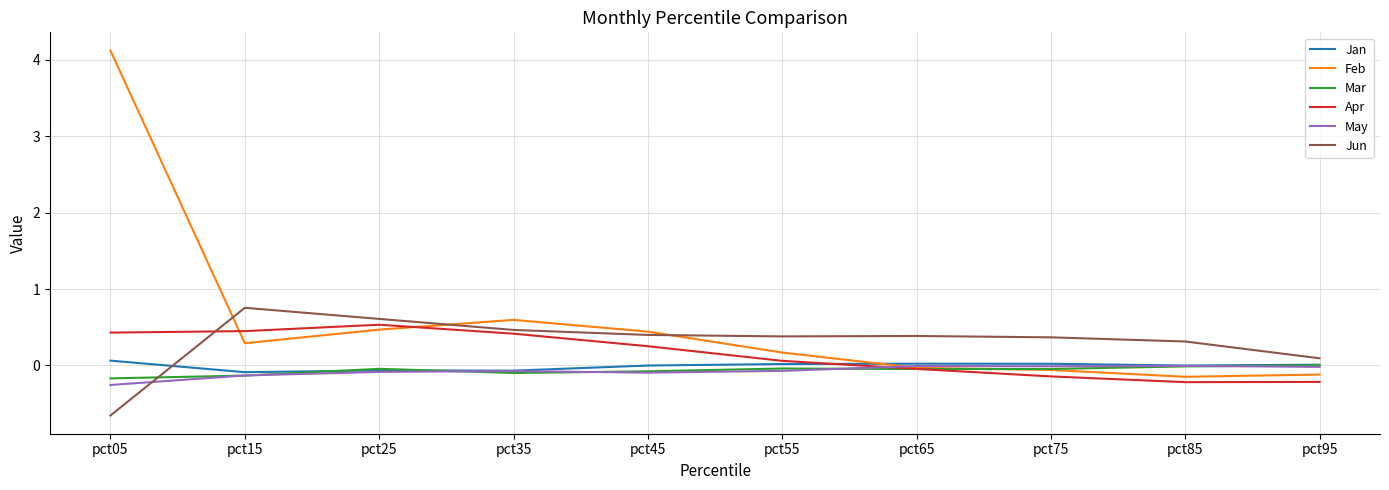

What is the average value of the Mar series?

-0.1